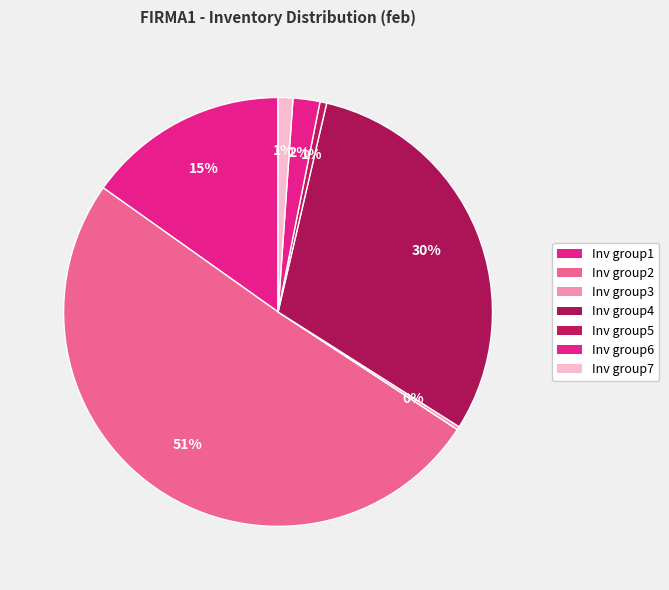

The Inv group1 slice represents 26% of the pie. True or false?

False